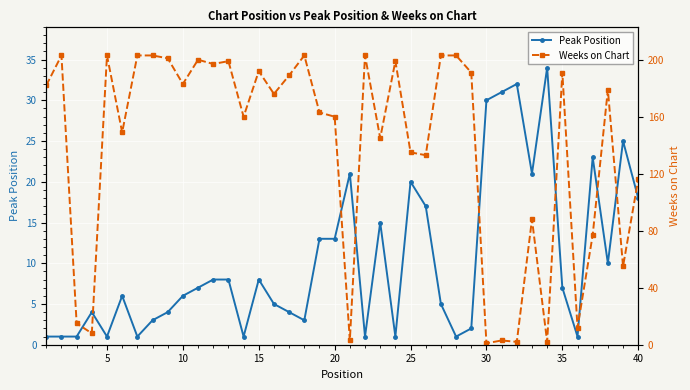

What is the greatest value displayed?

203